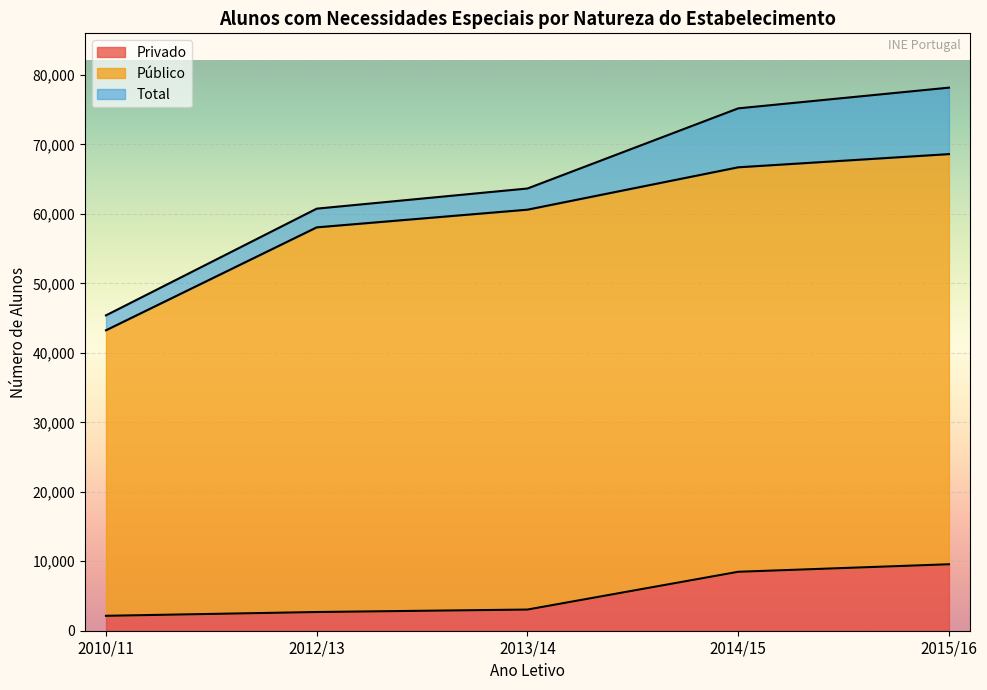

Which category has the highest value in the Público series?

2015/16